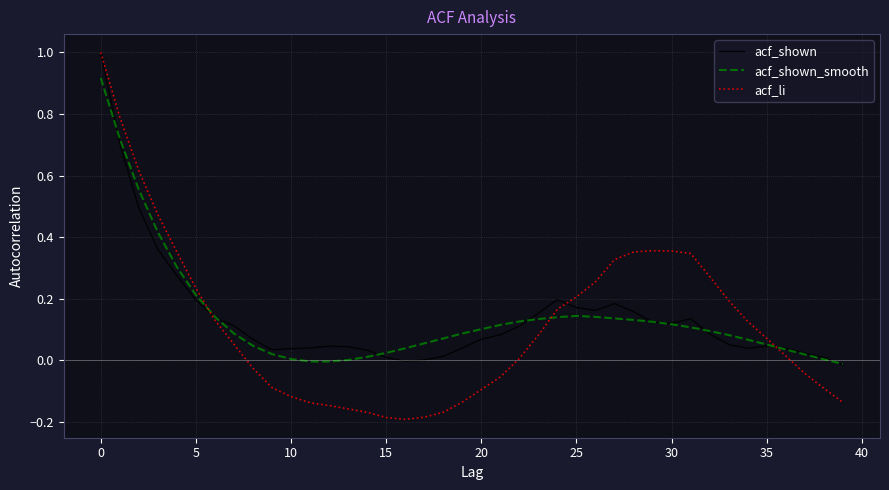

What are all the series names shown in the legend?

acf_shown, acf_shown_smooth, acf_li